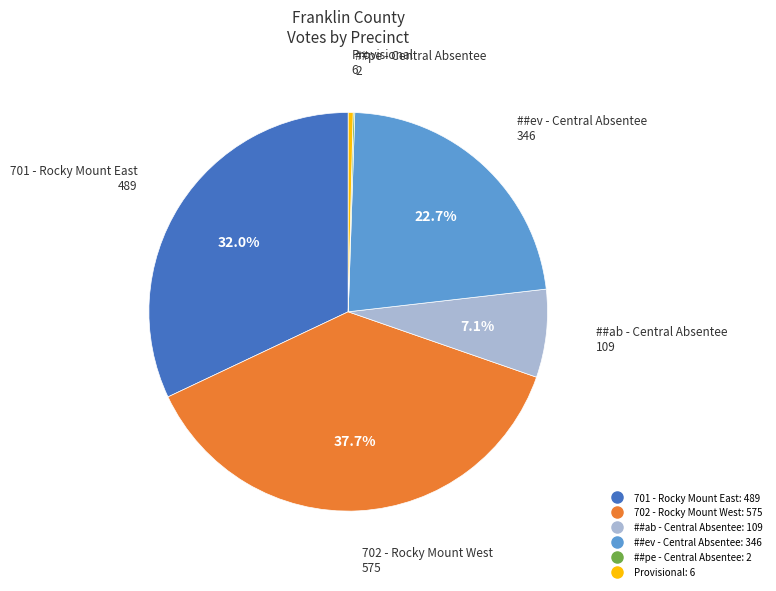

Which category has the biggest portion of the pie?

702 - Rocky Mount West